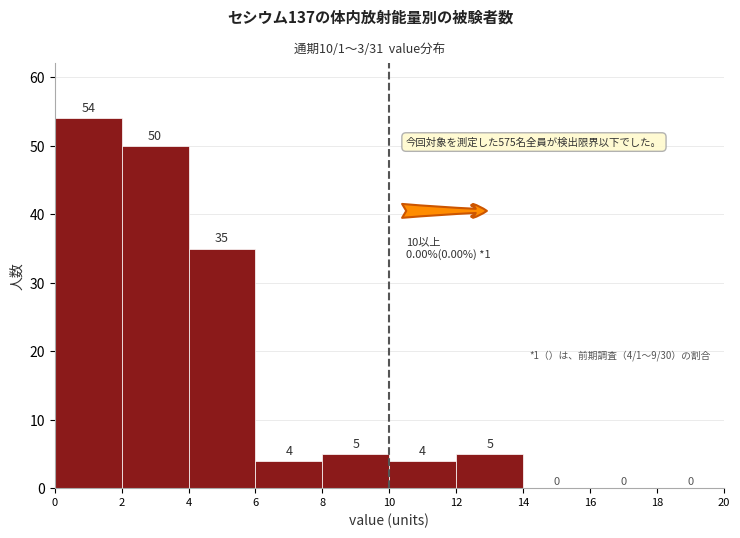

Which range on the x-axis has the tallest bar?

0 to 2